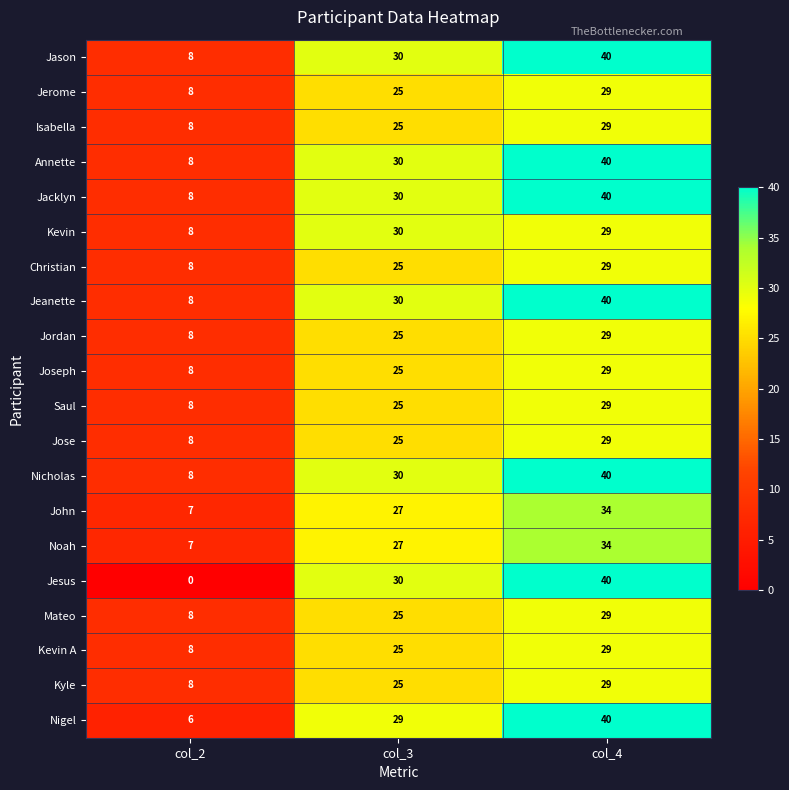

What is the difference between the highest and lowest values at col_4?

11